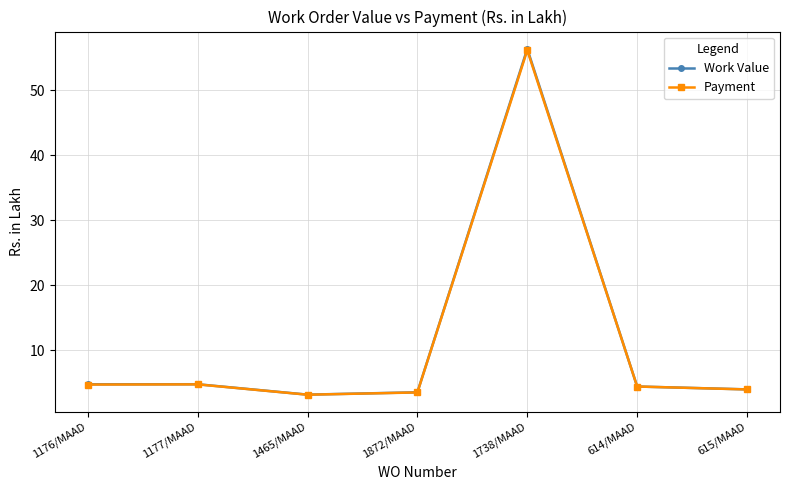

What is the greatest value displayed?

56.4